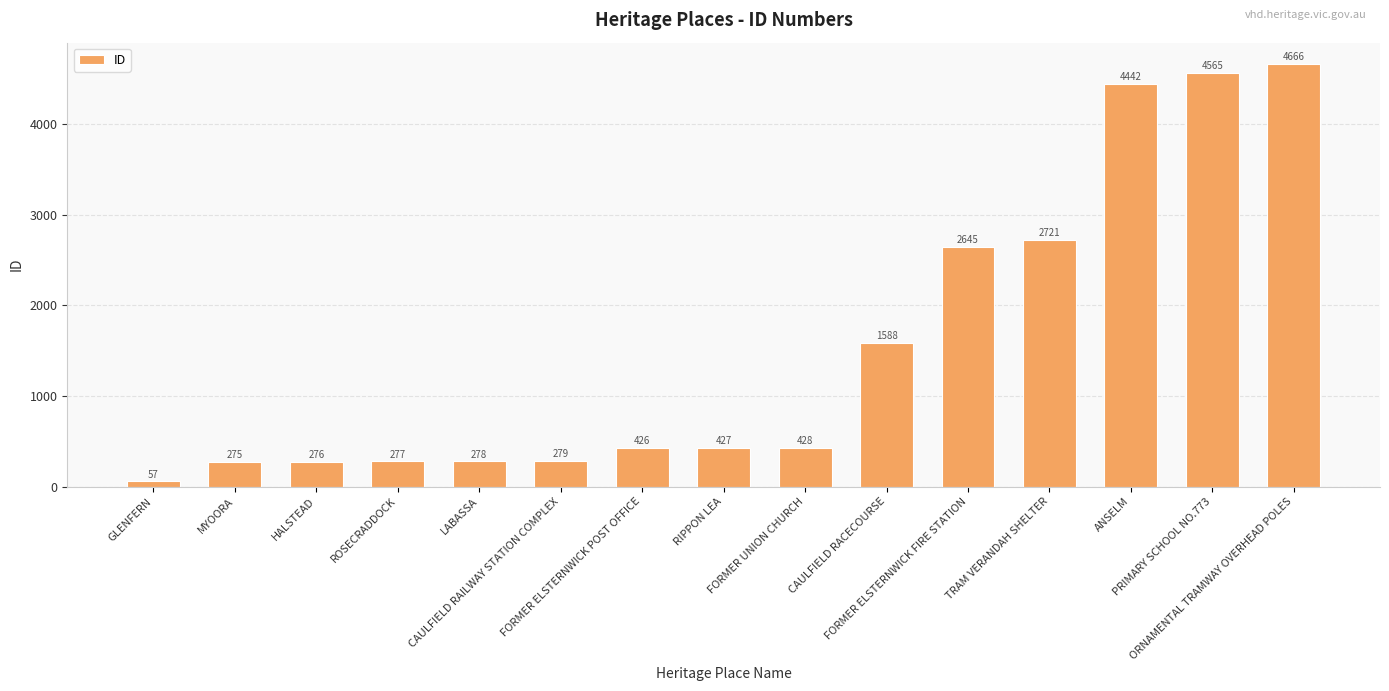

What is the label of the 12th bar from the left?

TRAM VERANDAH SHELTER